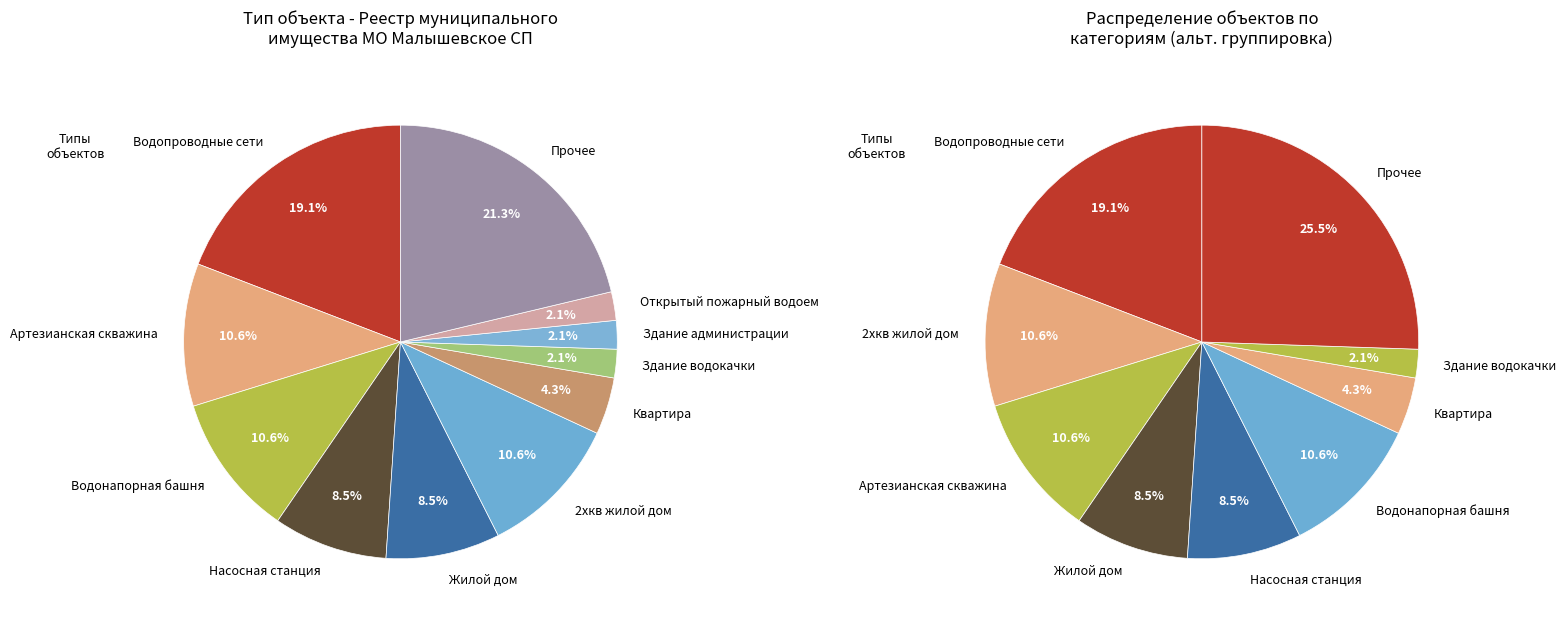

Is it true that Водонапорная башня is 7% of the pie?

False